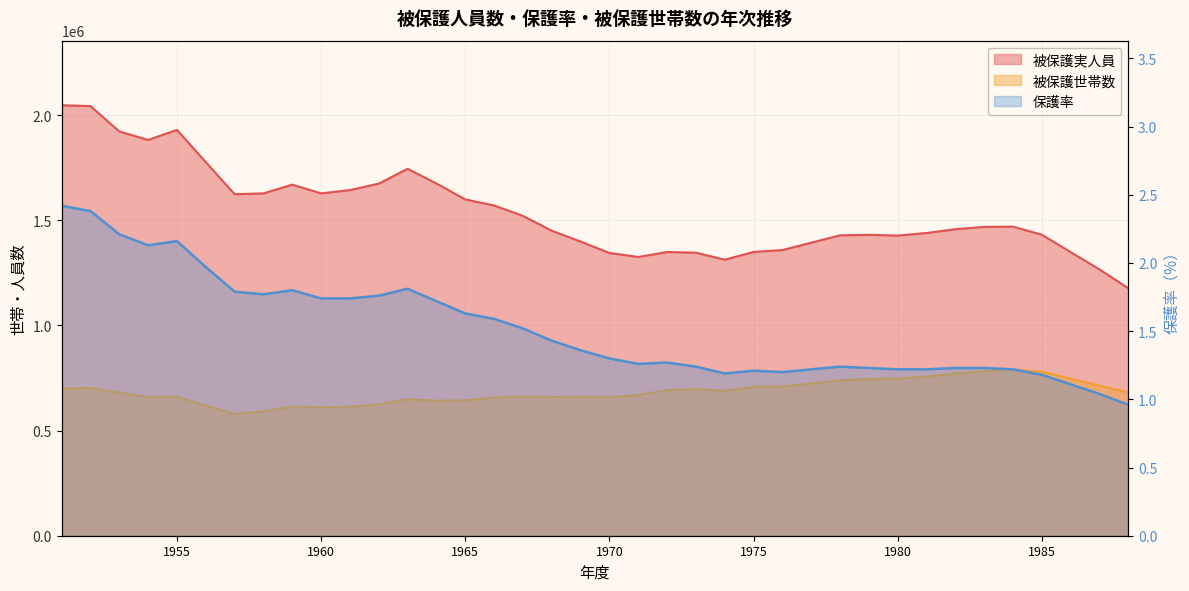

True or false: 被保護実人員 has a value of 1051748.0 at 1961.

False